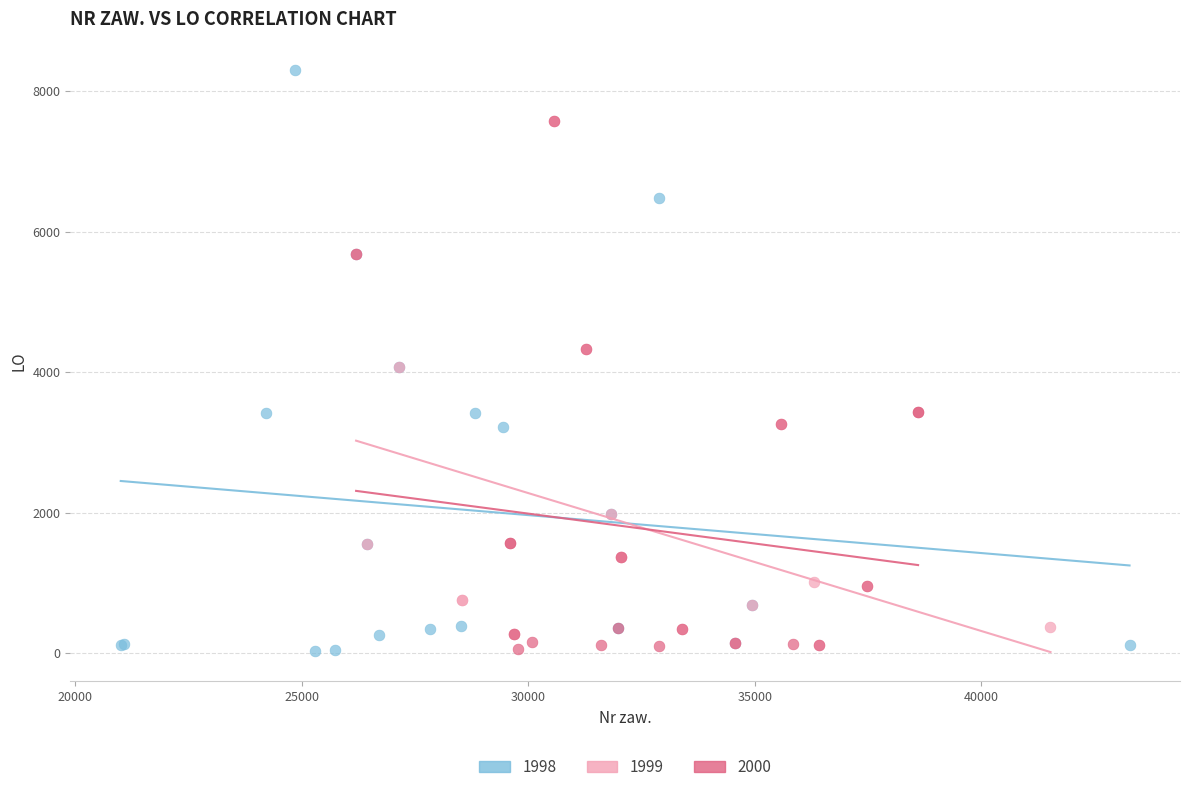

Which series contains the highest Y value?

1998